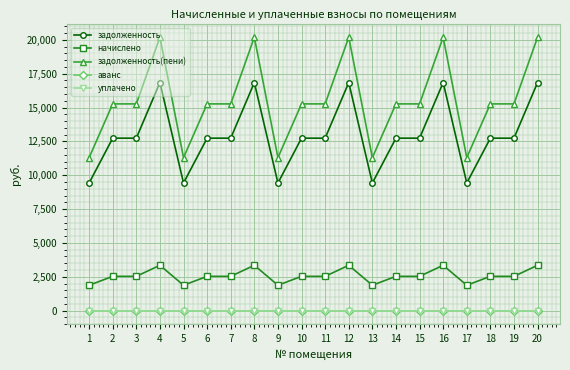

Reading right to left, transcribe all the data shown in this chart.

задолженность: 20=16846.1	19=12737.3	18=12737.3	17=9424.6	16=16846.1	15=12737.3	14=12737.3	13=9424.6	12=16846.1	11=12737.3	10=12737.3	9=9424.6	8=16846.1	7=12737.3	6=12737.3	5=9424.6	4=16846.1	3=12737.3	2=12737.3	1=9424.6
начислено: 20=3347.6	19=2531.1	18=2531.1	17=1872.8	16=3347.6	15=2531.1	14=2531.1	13=1872.8	12=3347.6	11=2531.1	10=2531.1	9=1872.8	8=3347.6	7=2531.1	6=2531.1	5=1872.8	4=3347.6	3=2531.1	2=2531.1	1=1872.8
задолженность(пени): 20=20193.6	19=15268.4	18=15268.4	17=11297.4	16=20193.6	15=15268.4	14=15268.4	13=11297.4	12=20193.6	11=15268.4	10=15268.4	9=11297.4	8=20193.6	7=15268.4	6=15268.4	5=11297.4	4=20193.6	3=15268.4	2=15268.4	1=11297.4
аванс: 20=0.0	19=0.0	18=0.0	17=0.0	16=0.0	15=0.0	14=0.0	13=0.0	12=0.0	11=0.0	10=0.0	9=0.0	8=0.0	7=0.0	6=0.0	5=0.0	4=0.0	3=0.0	2=0.0	1=0.0
уплачено: 20=0.0	19=0.0	18=0.0	17=0.0	16=0.0	15=0.0	14=0.0	13=0.0	12=0.0	11=0.0	10=0.0	9=0.0	8=0.0	7=0.0	6=0.0	5=0.0	4=0.0	3=0.0	2=0.0	1=0.0